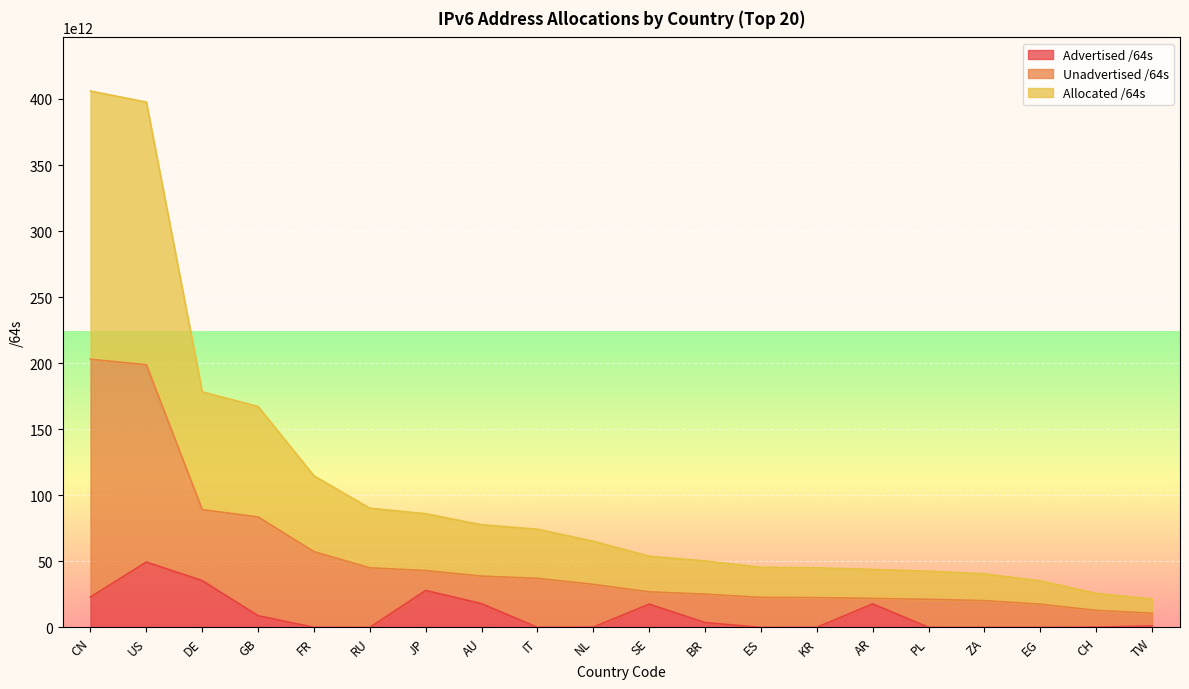

The value of Allocated /64s at NL is 44001593845836. True or false?

False